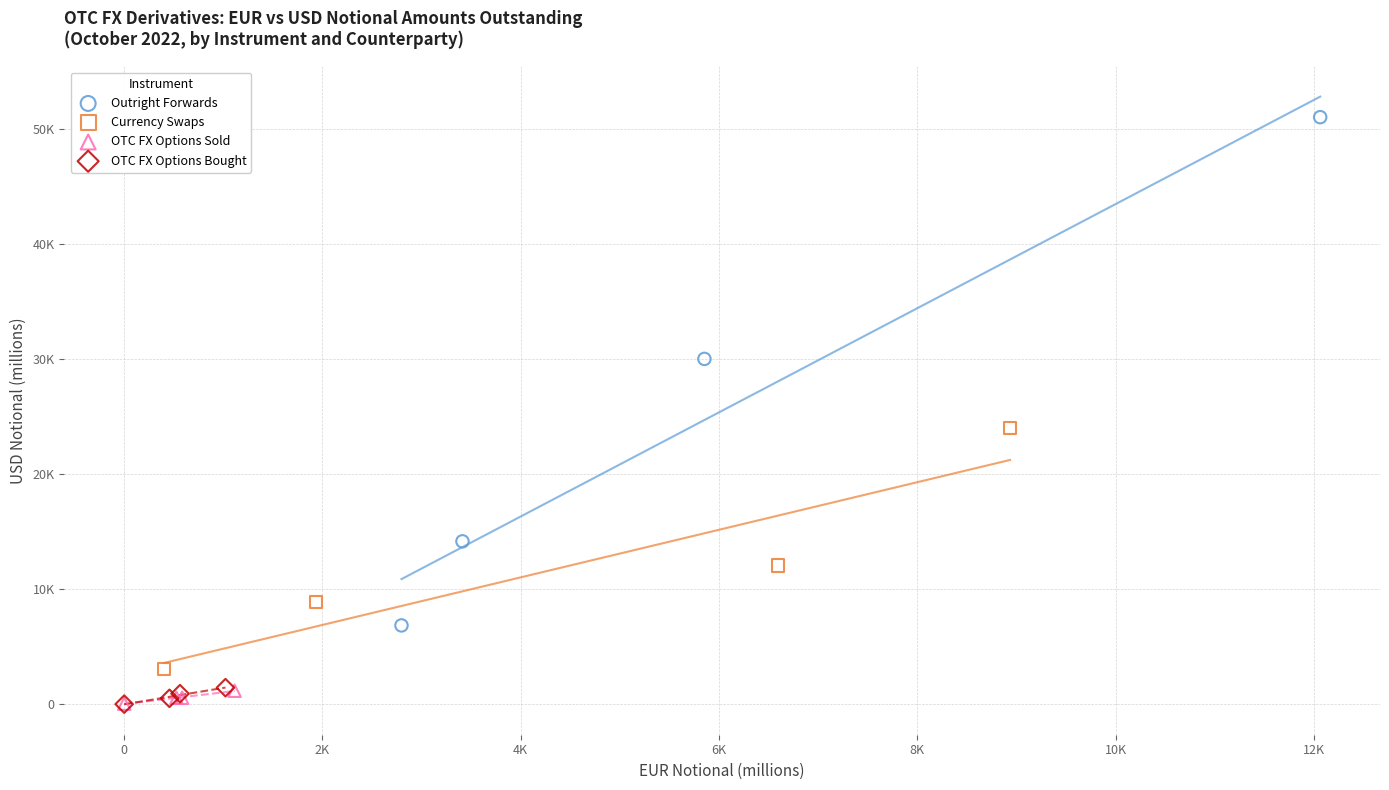

Which series has the largest Y range (max minus min)?

Outright Forwards